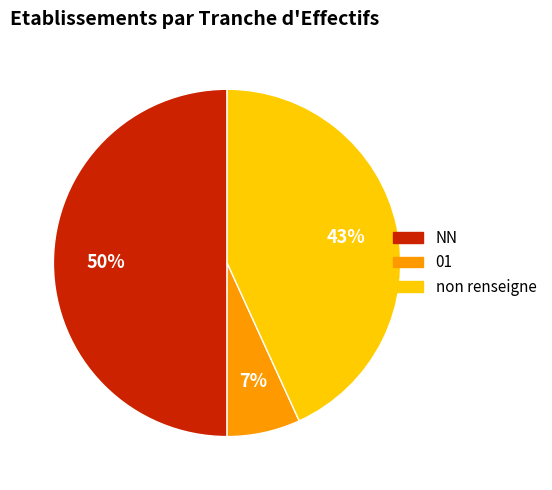

The NN slice represents 35% of the pie. True or false?

False